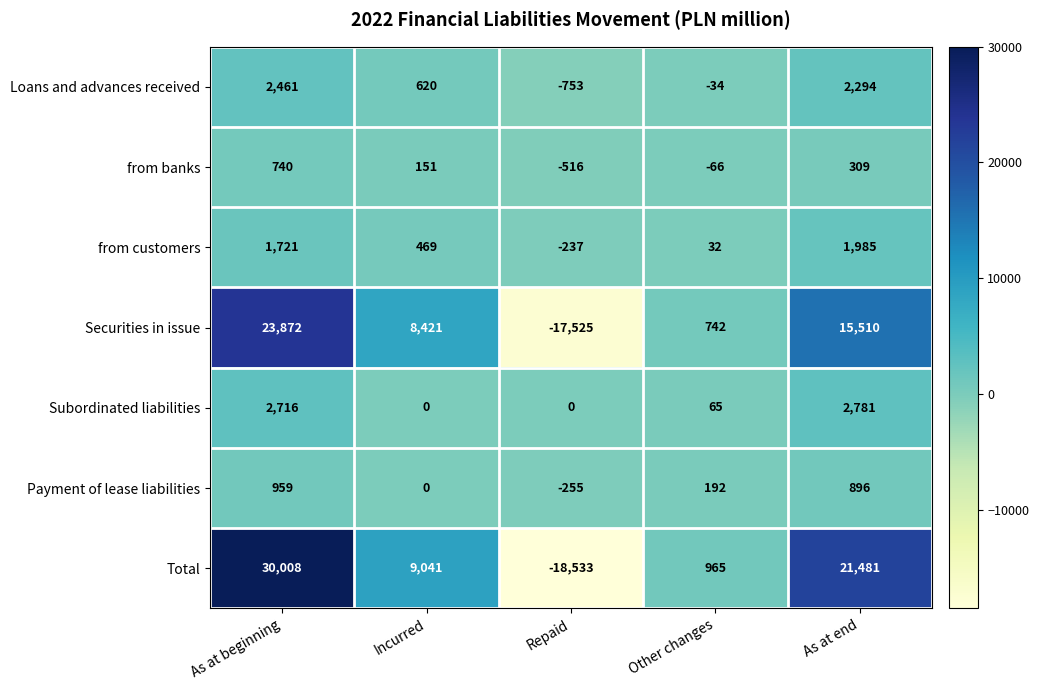

What is the difference between the highest and lowest values at As at end?

21172